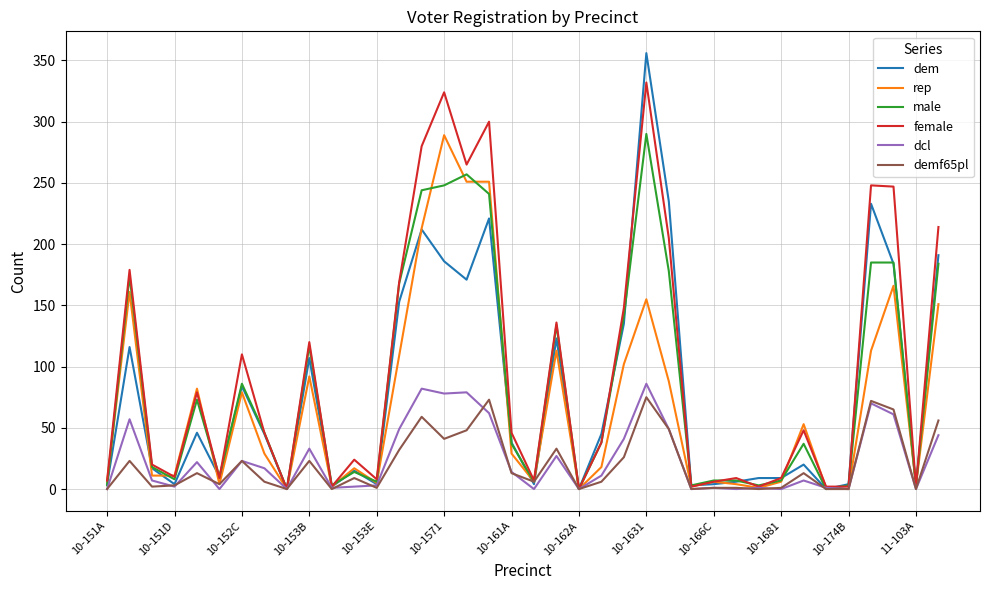

Which series has the largest range (max minus min)?

dem